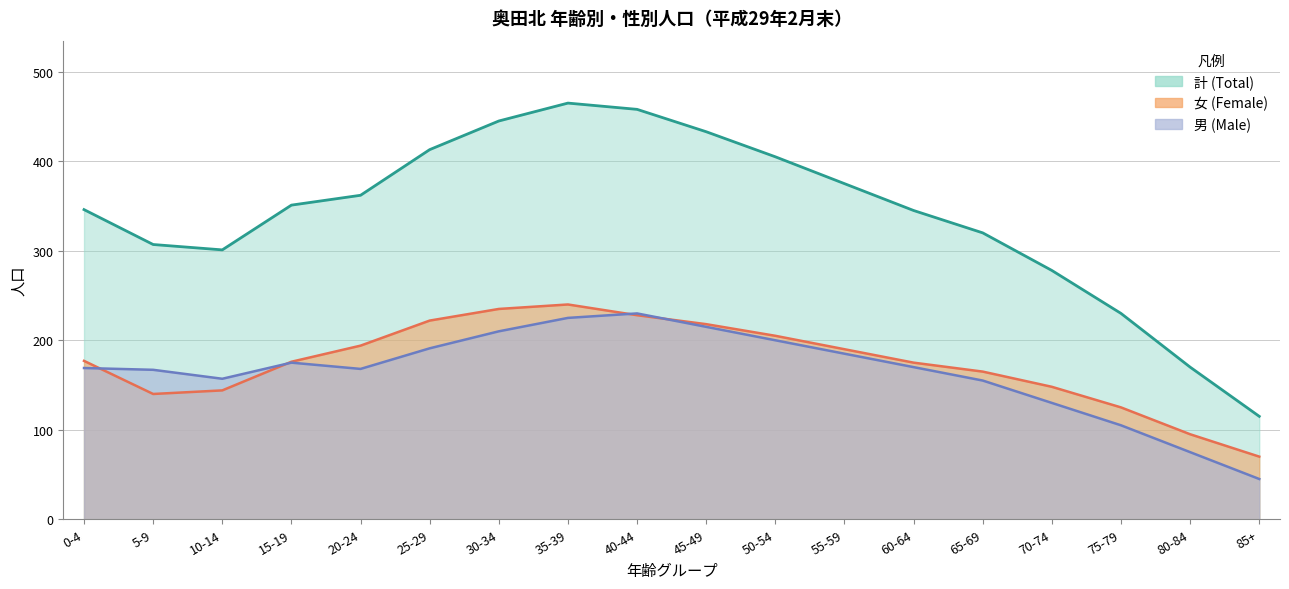

Rank the series by their maximum value, from lowest to highest.

male, female, total